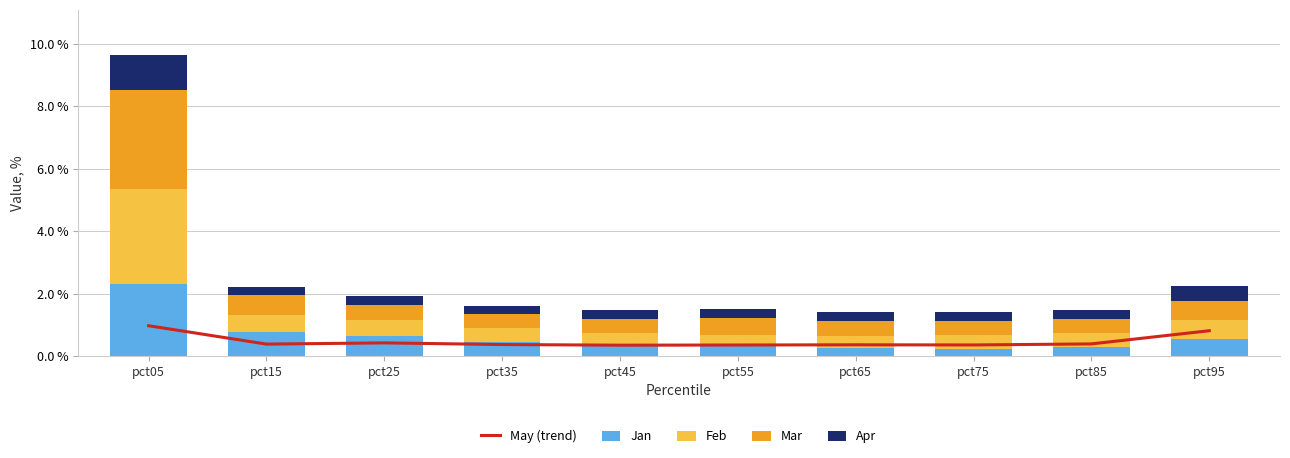

What is the difference between the May (trend) values at pct75 and pct95?

0.5